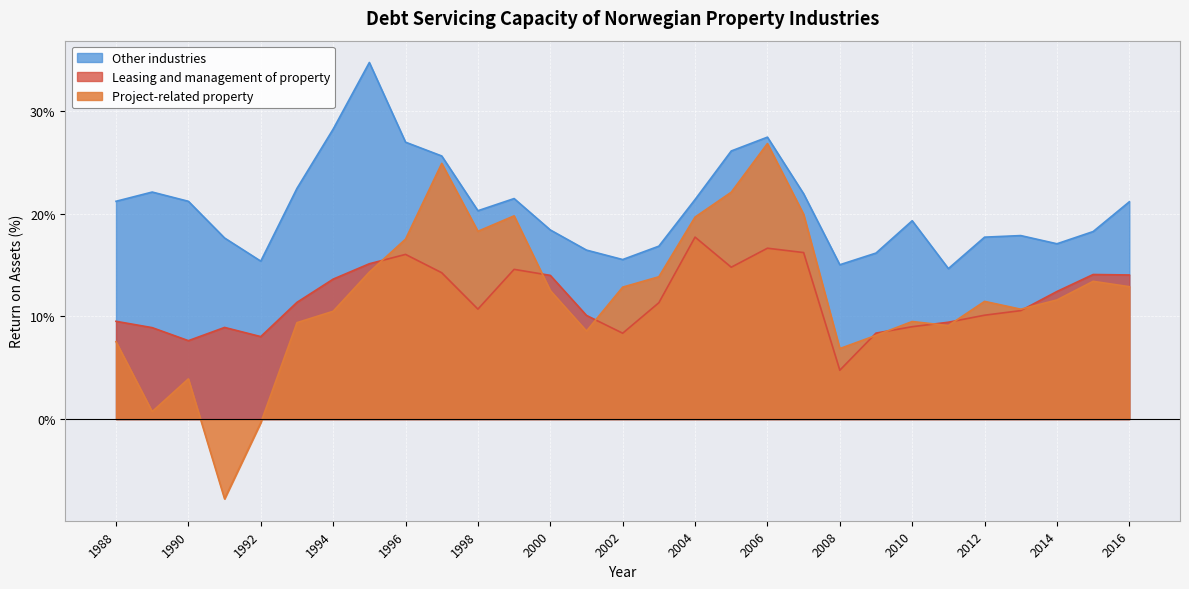

What is the lowest value of the Project-related property series?

-7.8